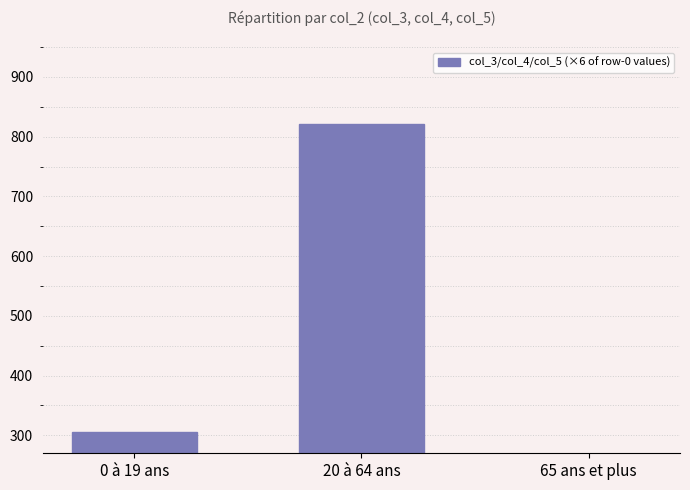

Read the value at 0 à 19 ans.

306